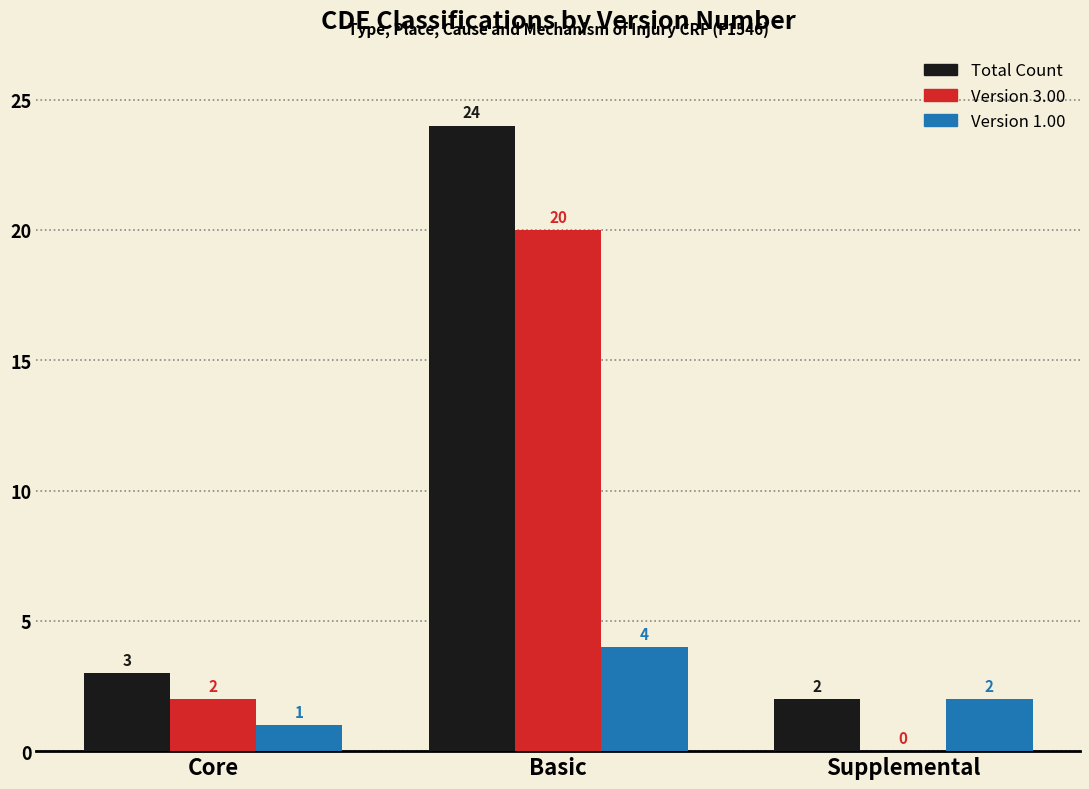

The Version 3.00 series shows 8 at Basic. True or false?

False